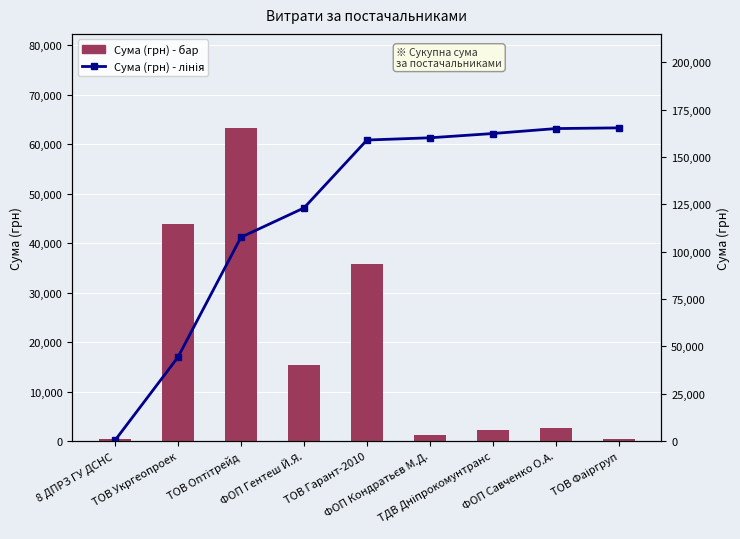

The Сума (грн) - лінія series shows 123060.8 at ФОП Гентеш Й.Я.. True or false?

True